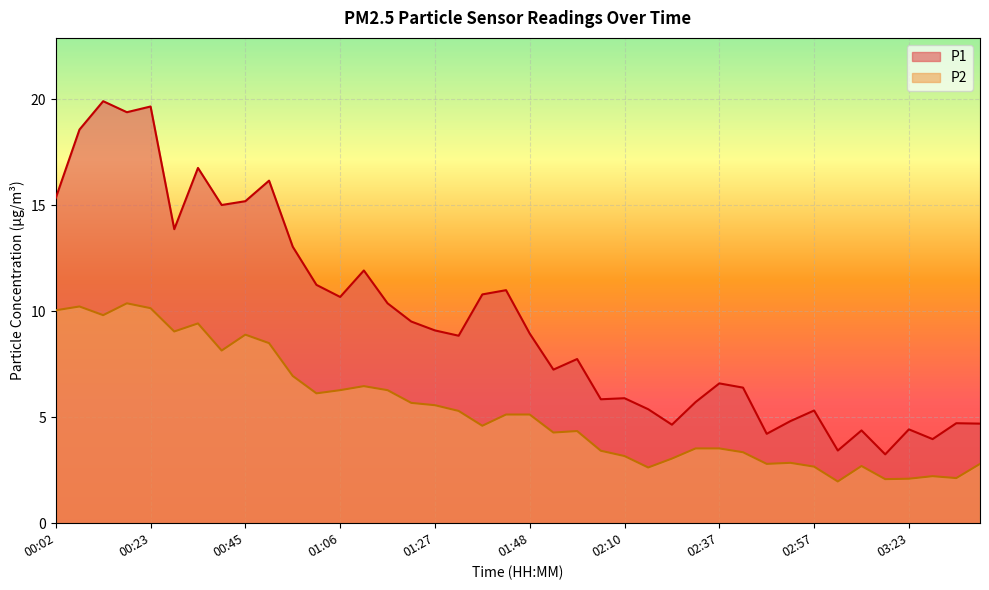

How many values in the P2 series exceed 5?

20